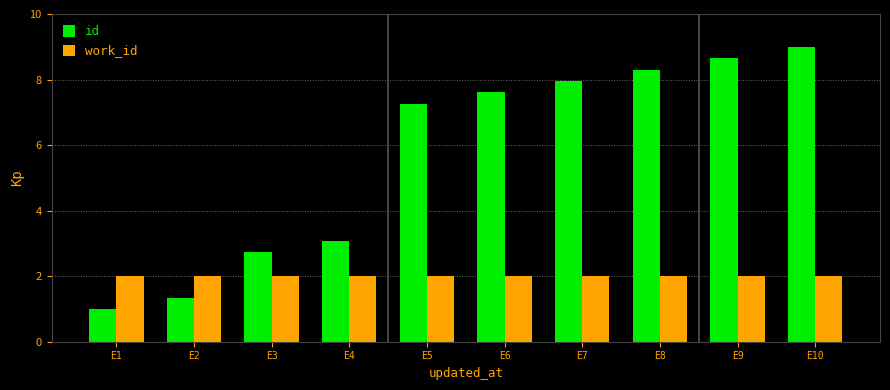

List the labels in order of id value, smallest first.

E1, E2, E3, E4, E5, E6, E7, E8, E9, E10